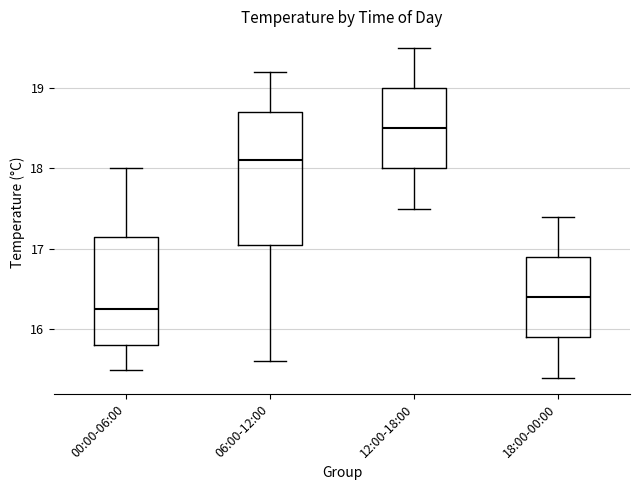

Which box's median line is the highest?

12:00-18:00